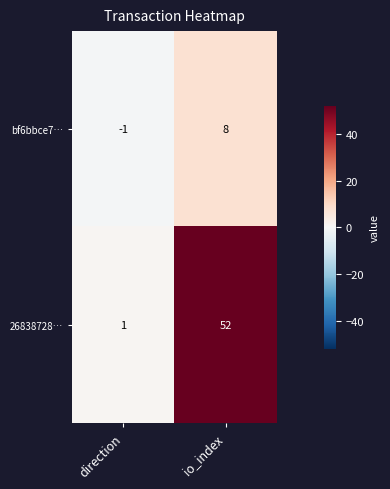

Which series has the largest total across all categories?

26838728…